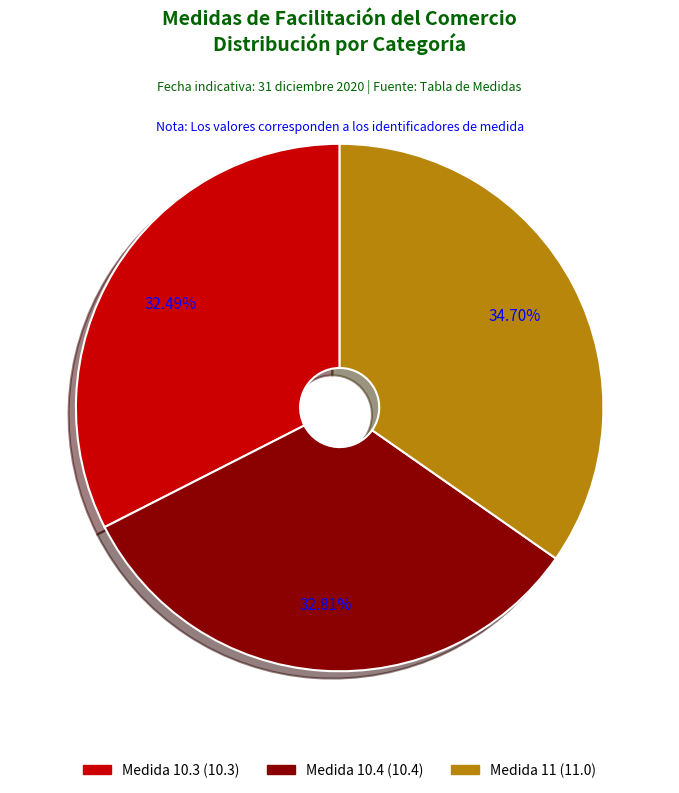

Does any single category account for the majority?

No